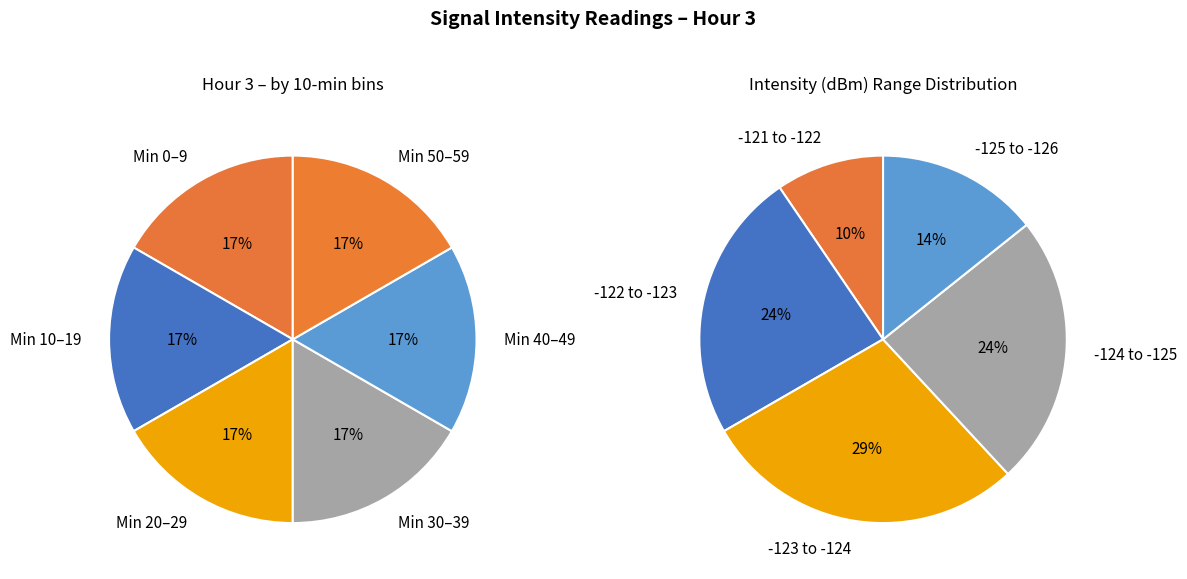

Does Minute 3 represent more than half of the total?

No